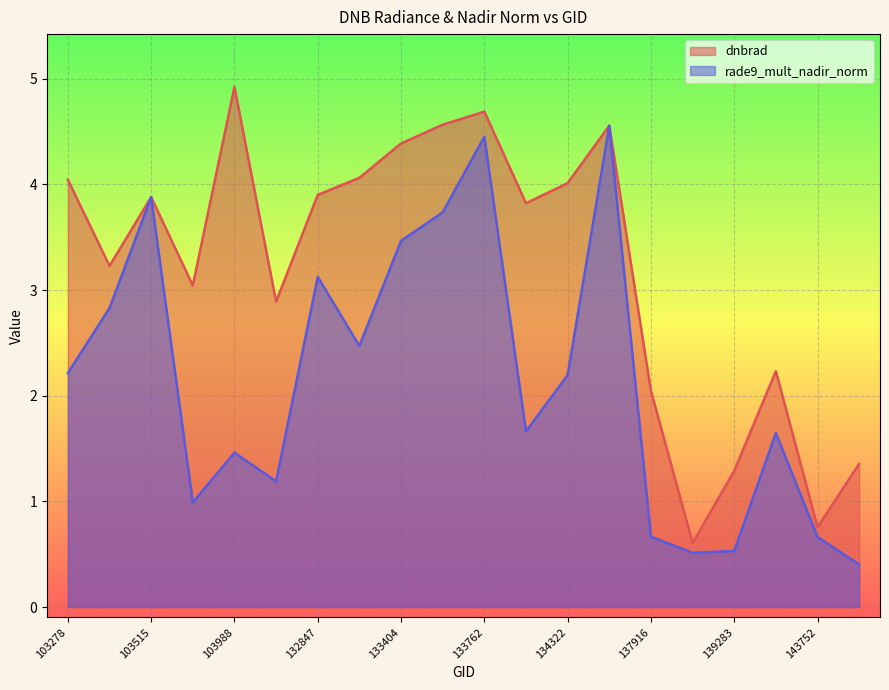

After their last crossing, which series has the higher values: rade9_mult_nadir_norm or dnbrad?

dnbrad